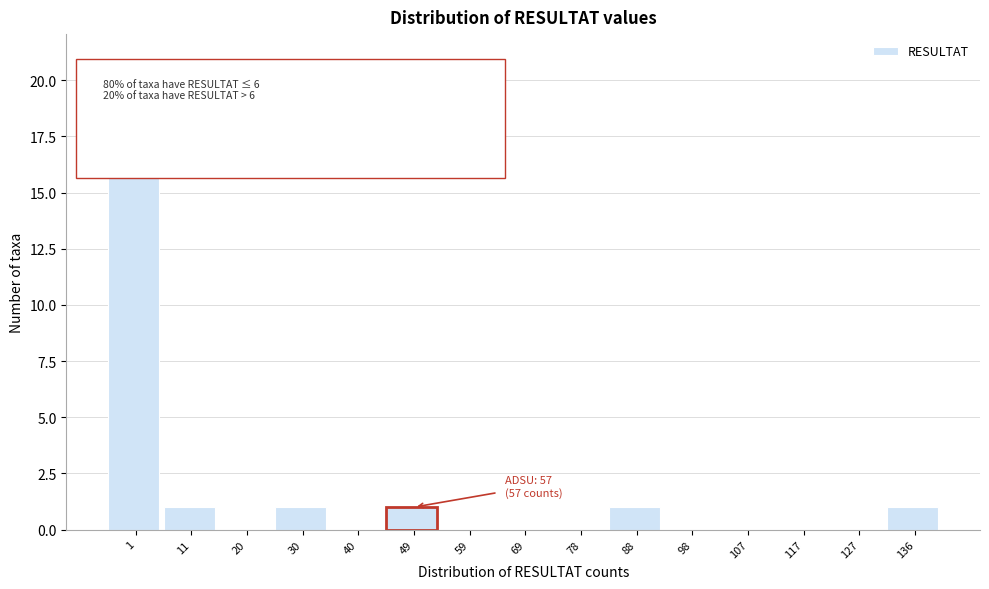

Reading left to right, what are all the values shown in this chart?

1=21	11=1	20=0	30=1	40=0	49=1	59=0	69=0	78=0	88=1	98=0	107=0	117=0	127=0	136=1